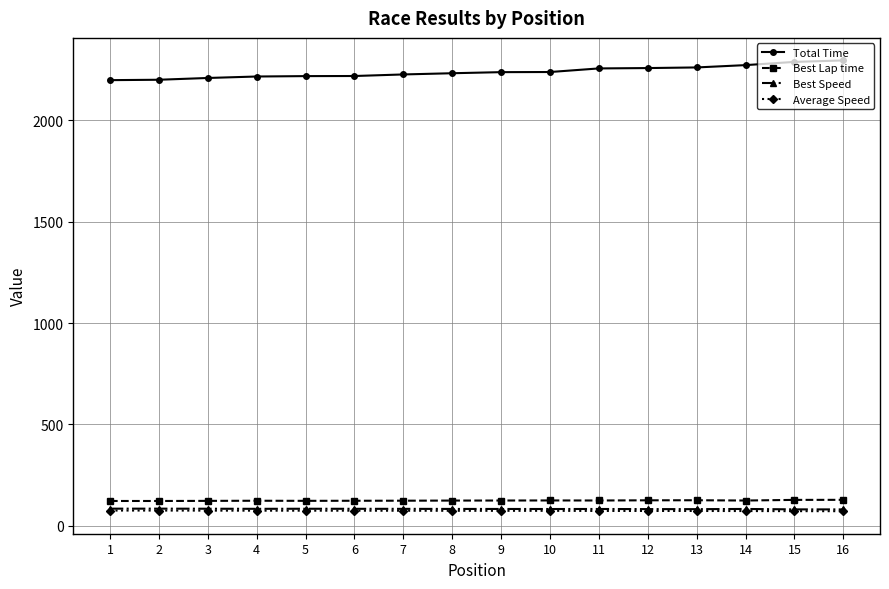

Does the chart have visible grid lines?

Yes